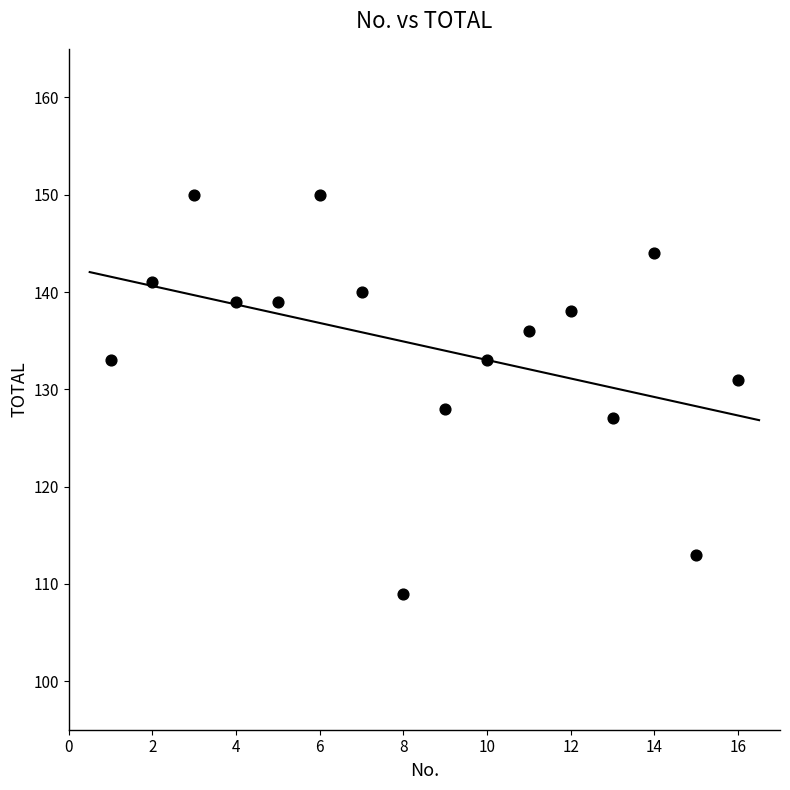

What is the range of X values (max minus min)?

15